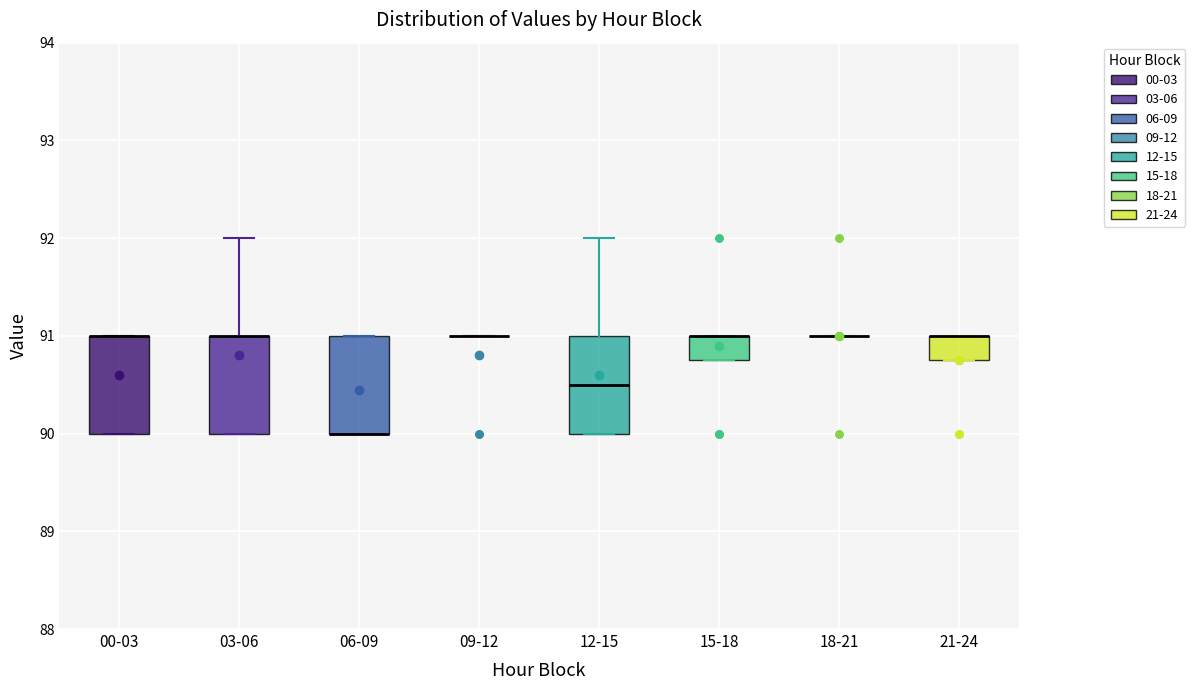

Reading left to right, transcribe this box plot: for each box, give where its median line is, the range the box spans, and where its two whiskers end, as read against the y-axis. The values are not printed on the chart, so give them approximately, as read against the axis.

00-03: median 91.0 (drawn on the box's upper edge), box 90.0 to 91.0, whiskers 90.0 to 91.0
03-06: median 91.0 (drawn on the box's upper edge), box 90.0 to 91.0, whiskers 90.0 to 92.0
06-09: median 90.0 (drawn on the box's lower edge), box 90.0 to 91.0, whiskers 90.0 to 91.0
09-12: box collapsed to a line at 91.0, whiskers 91.0 to 91.0
12-15: median 90.5, box 90.0 to 91.0, whiskers 90.0 to 92.0
15-18: median 91.0 (drawn on the box's upper edge), box 90.8 to 91.0, whiskers 90.8 to 91.0
18-21: box collapsed to a line at 91.0, whiskers 91.0 to 91.0
21-24: median 91.0 (drawn on the box's upper edge), box 90.8 to 91.0, whiskers 90.8 to 91.0